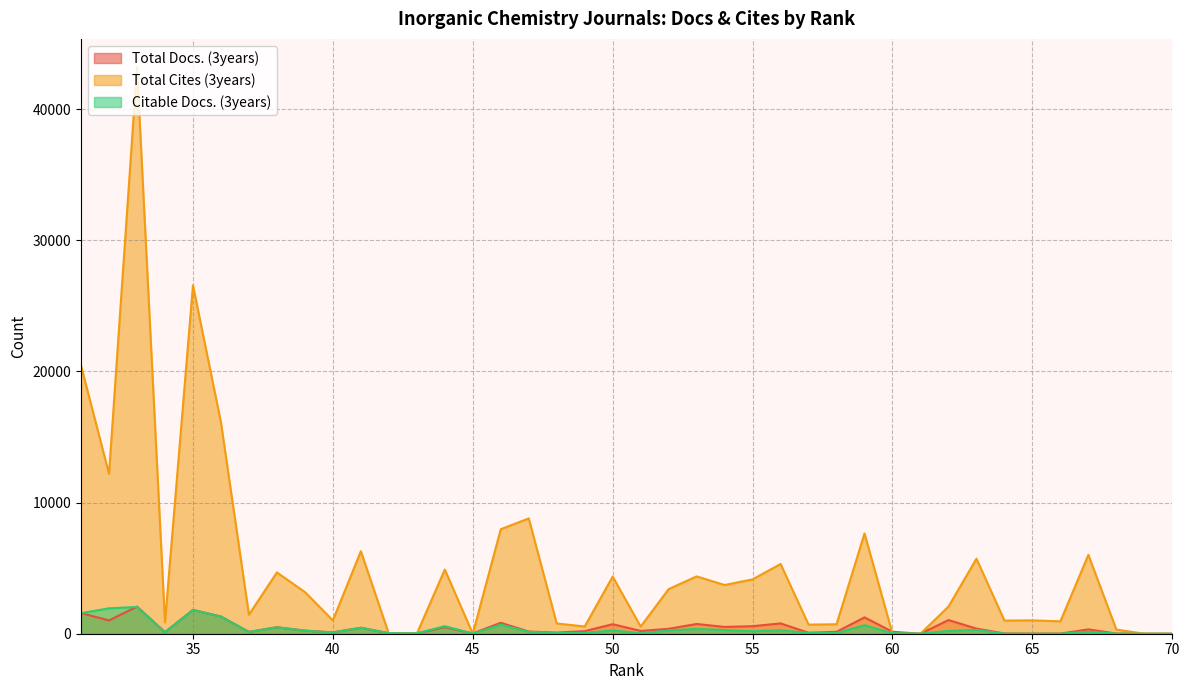

How many data points in Citable Docs. (3years) are above 152?

19